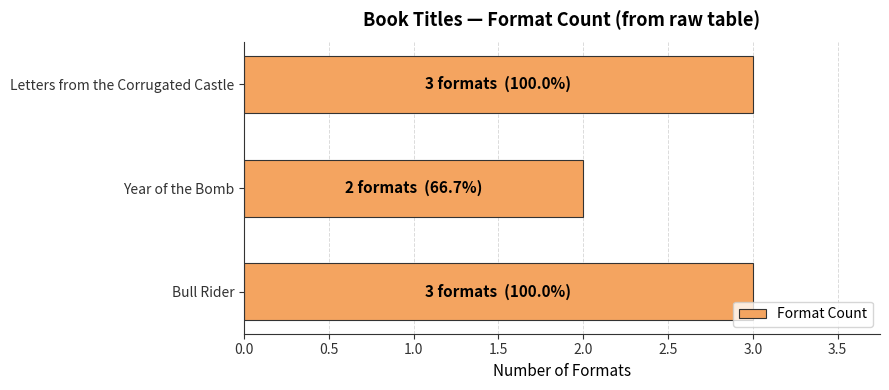

Approximately how many times larger is the value at Letters from the Corrugated Castle compared to Bull Rider?

1.0